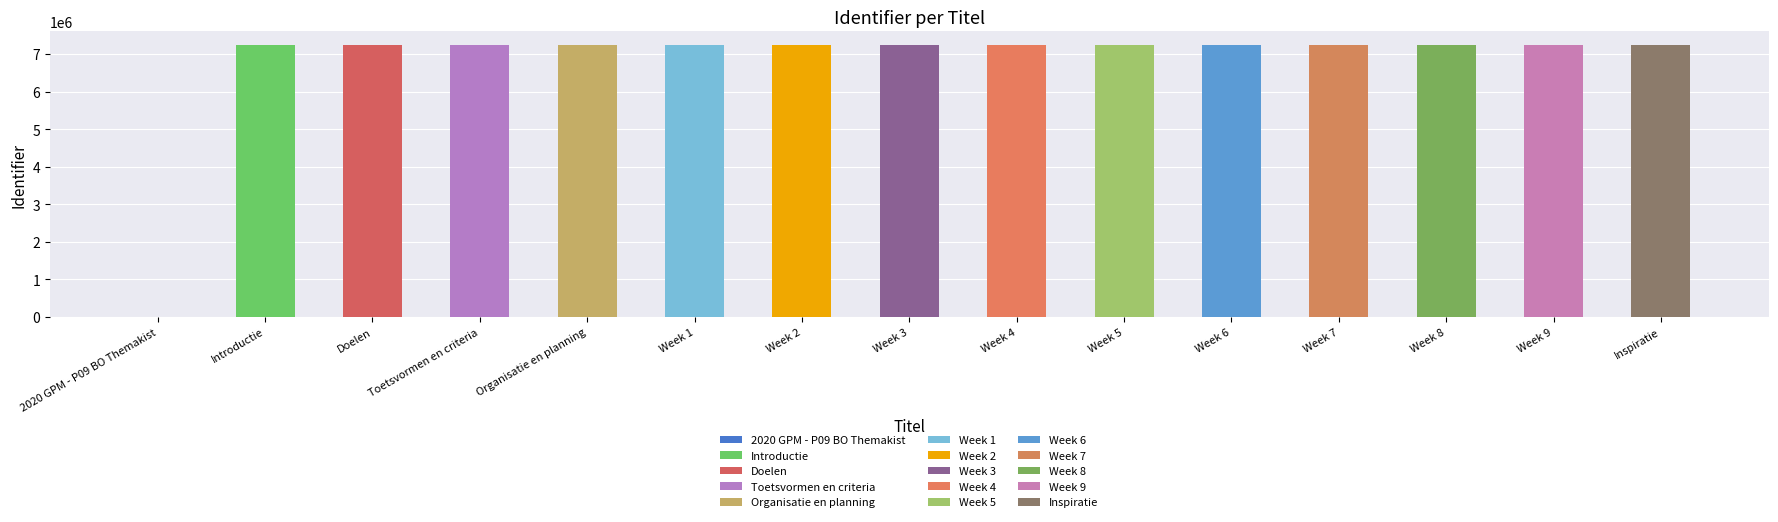

List the labels in order of value, largest first.

Inspiratie, Week 9, Week 8, Week 7, Week 6, Week 5, Week 4, Week 3, Week 2, Week 1, Organisatie en planning, Toetsvormen en criteria, Doelen, Introductie, 2020 GPM - P09 BO Themakist